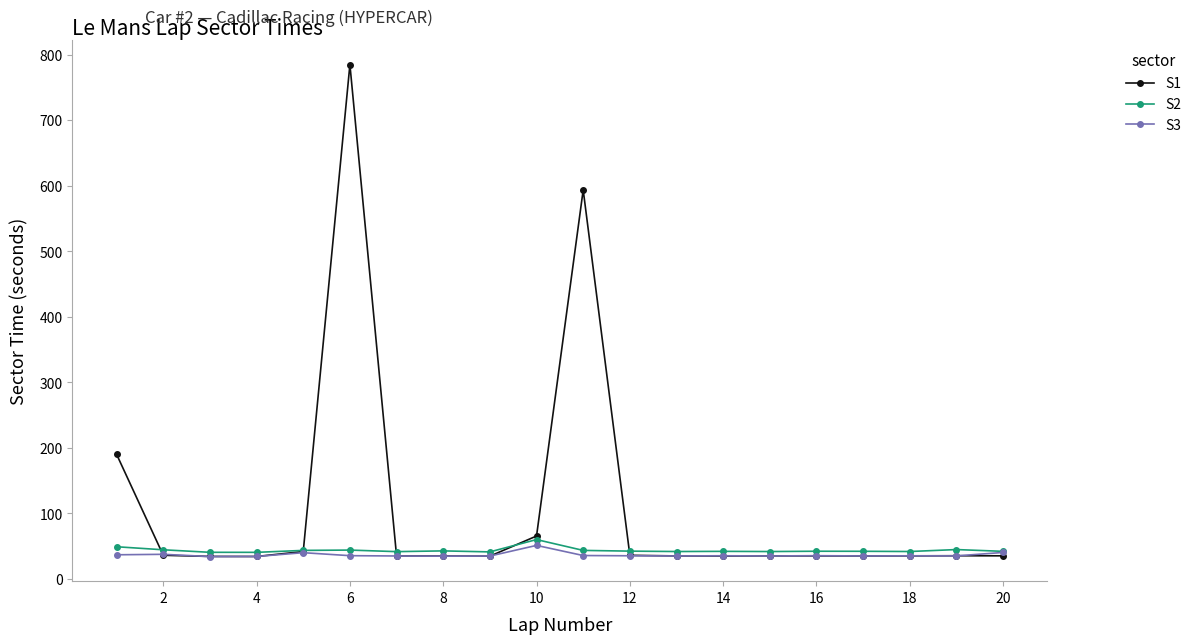

True or false: S3 has more than 1 points higher than both neighbors.

True